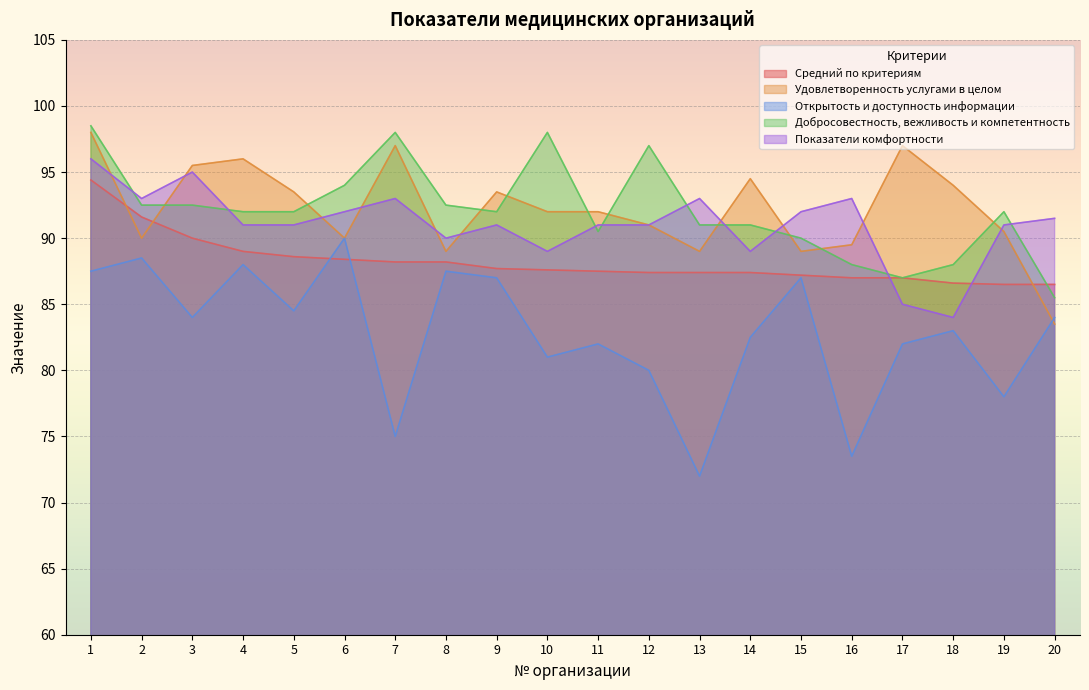

What is the smallest value displayed?

72.0